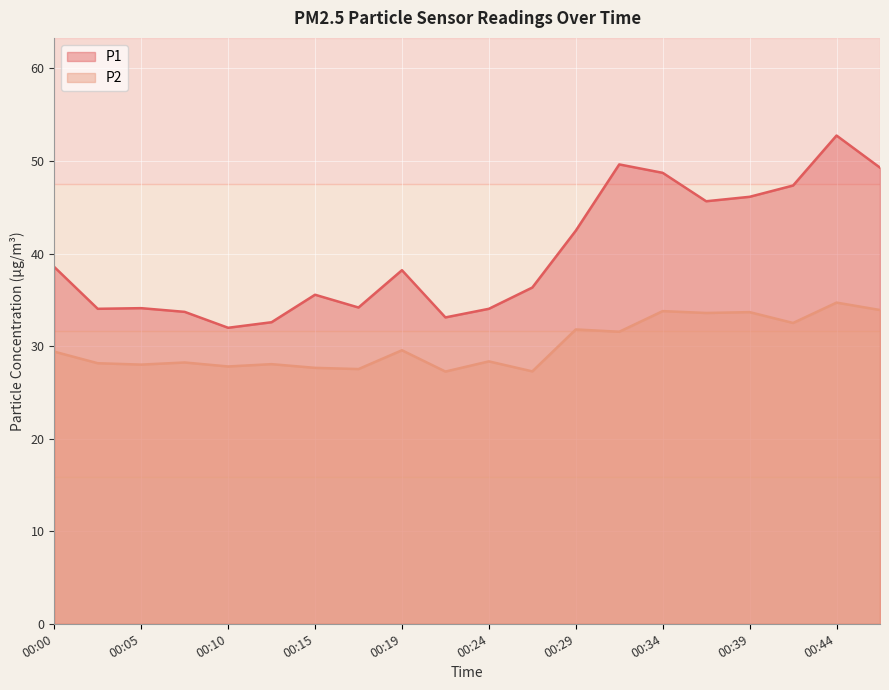

At which label does P2 first exceed 29?

00:00